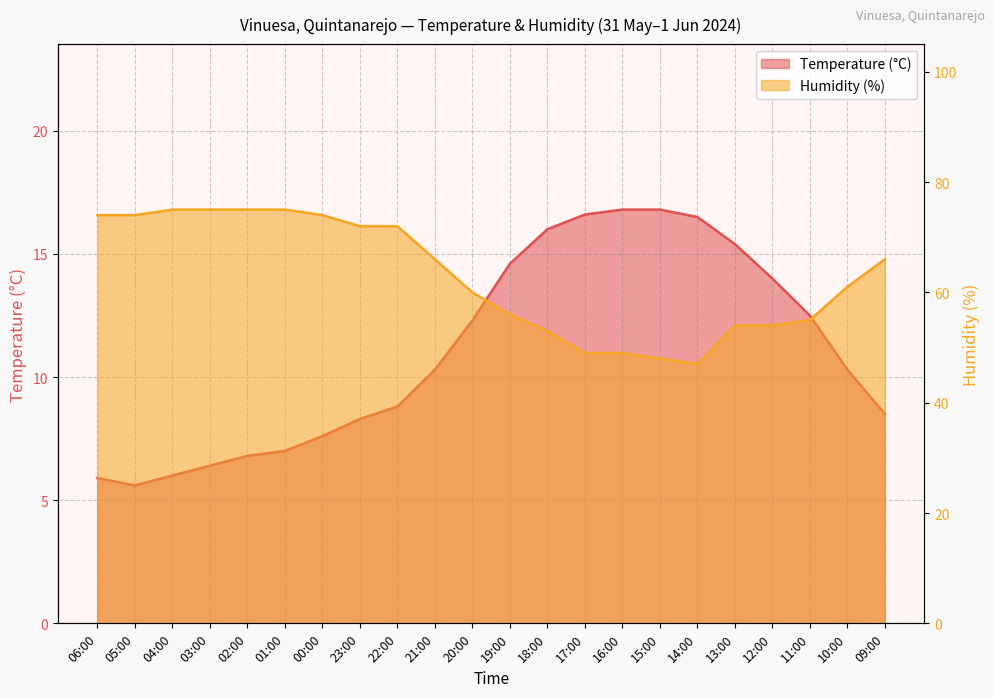

Where does the Temperature (°C) series first go above 10?

21:00